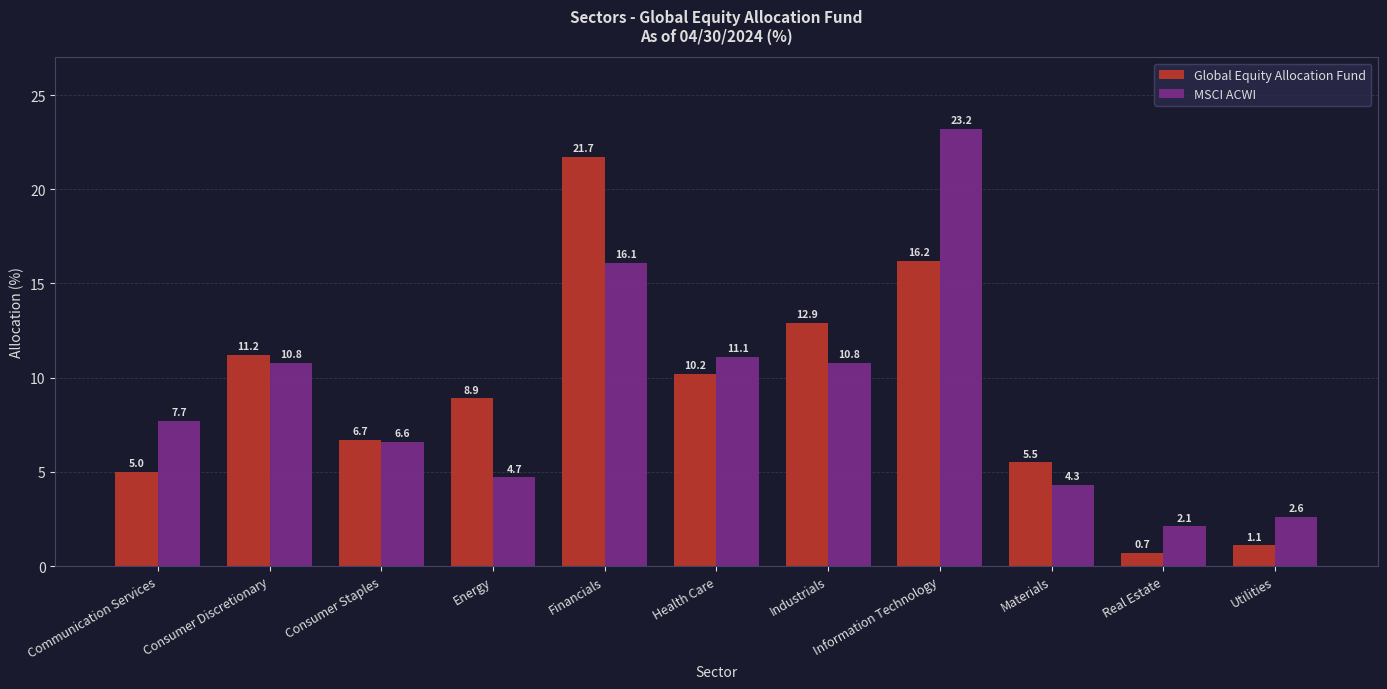

At which label is MSCI ACWI closest to 12?

Health Care